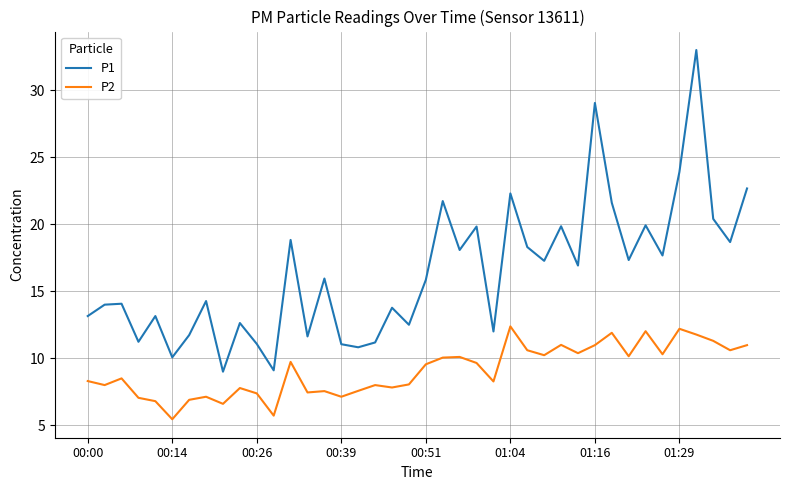

What is the highest value of the P1 series?

33.0